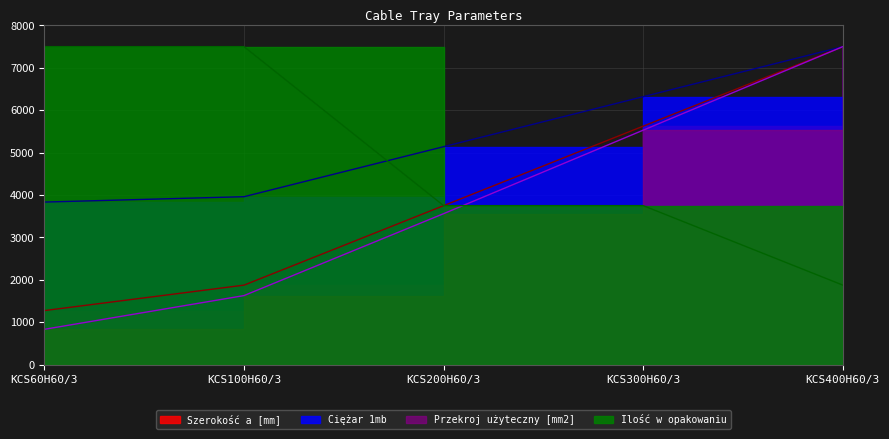

What is the minimum value for Ciężar 1mb?

3834.3